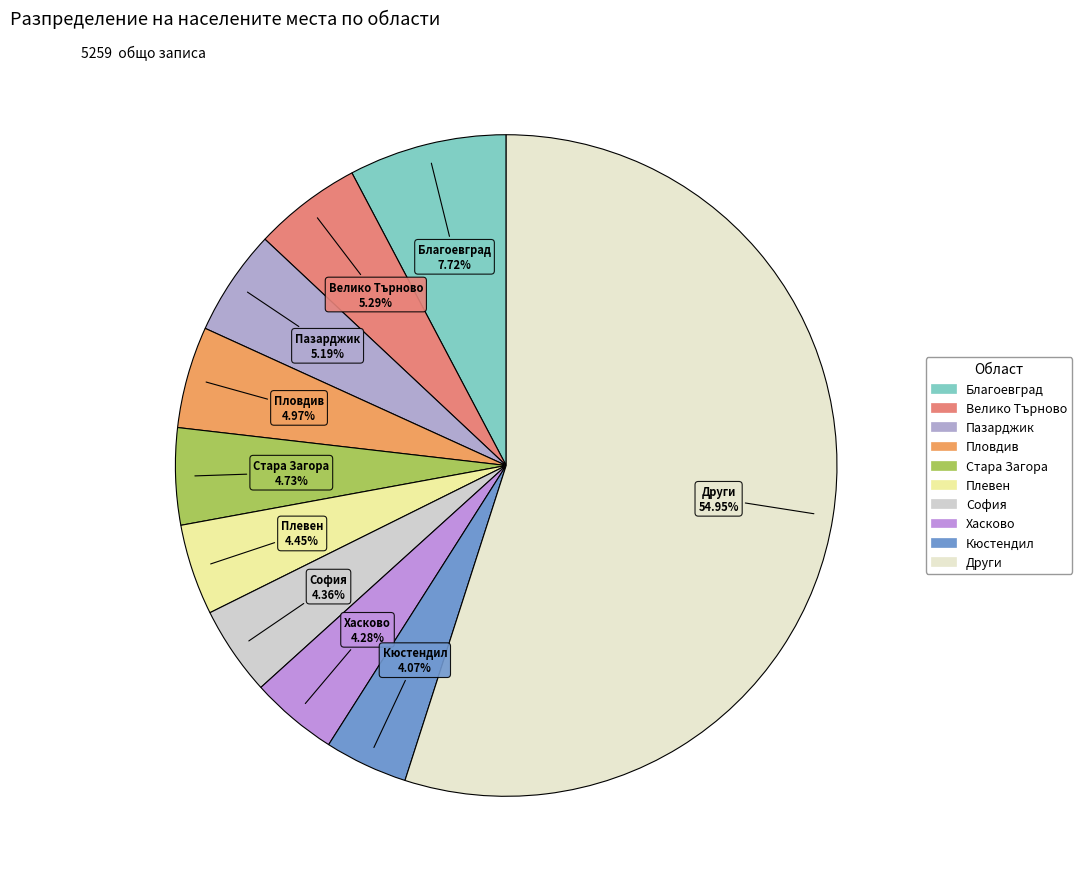

Is there a majority slice in this chart?

Yes